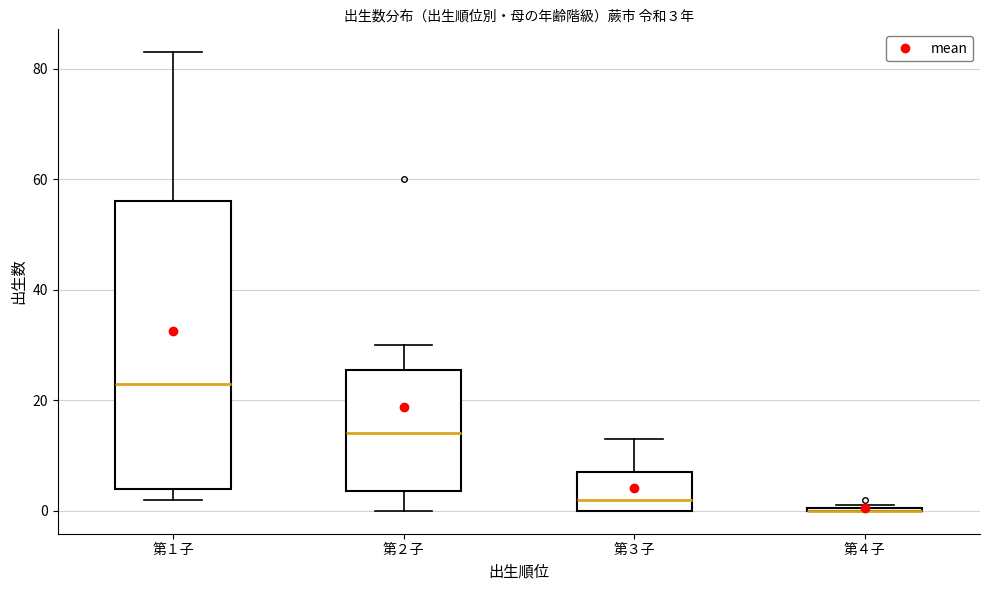

Comparing the boxes themselves (not the whiskers), which one is the tallest?

第１子